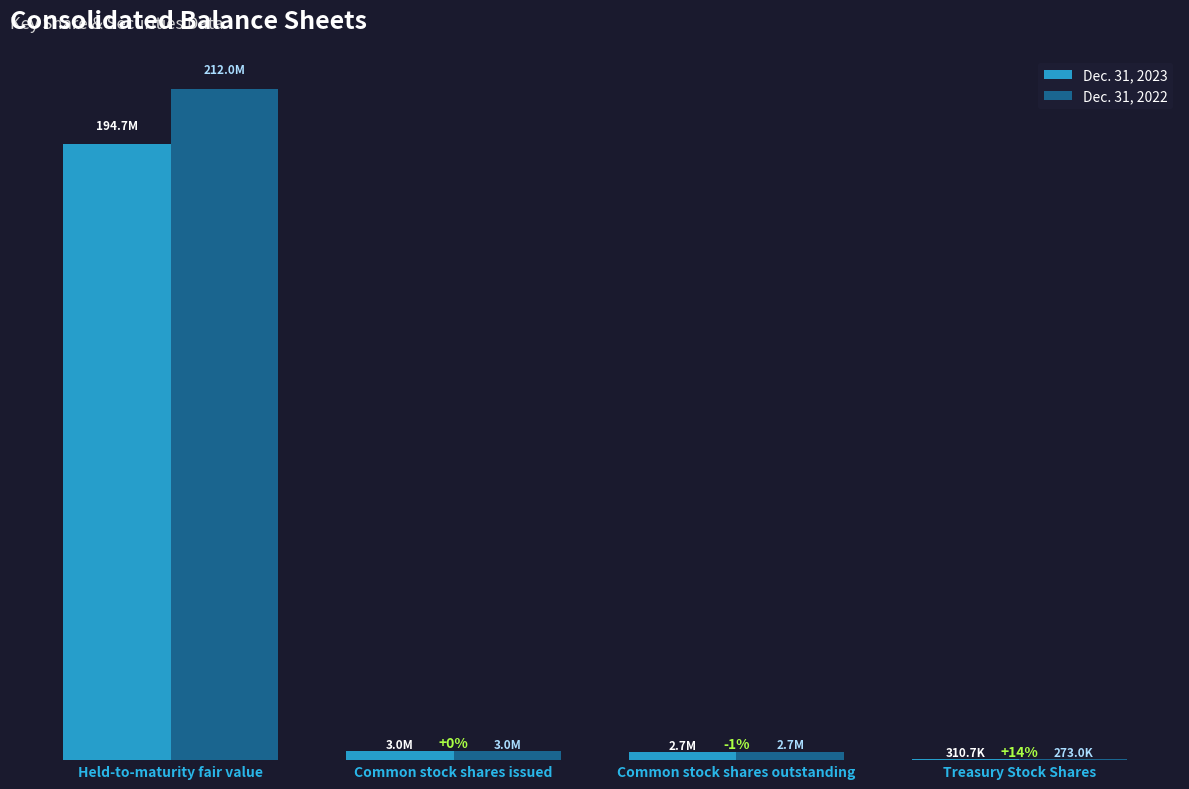

Rank the series by their maximum value, from lowest to highest.

Dec. 31, 2023, Dec. 31, 2022